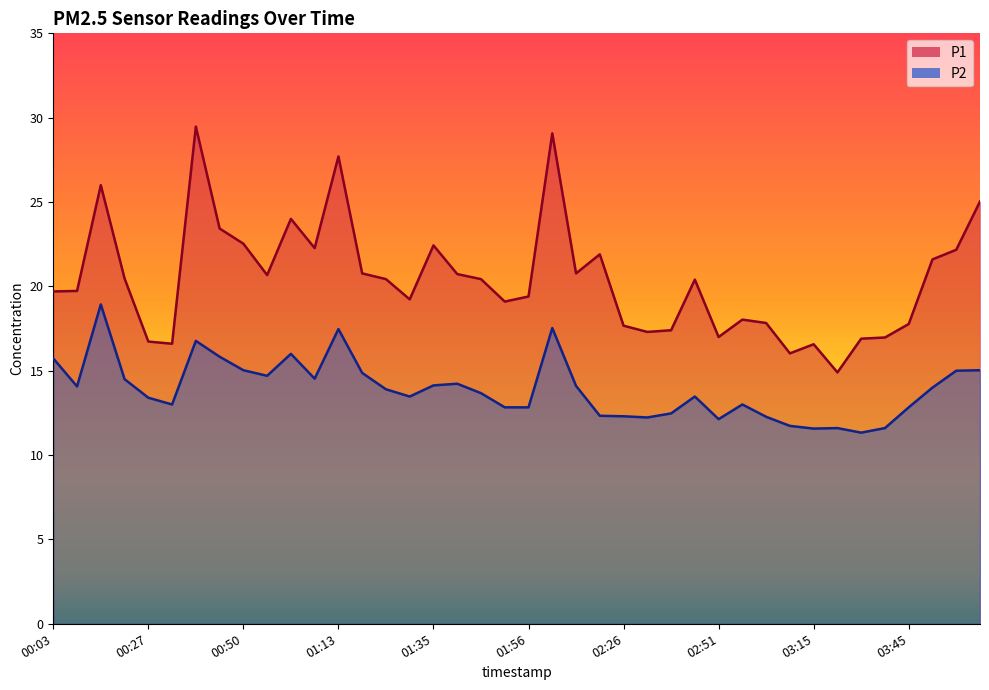

How many distinct data groups are displayed?

2